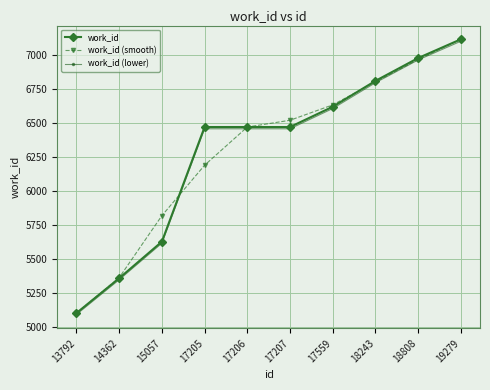

What is the value of the work_id point at the 4th from the left?

6473.0